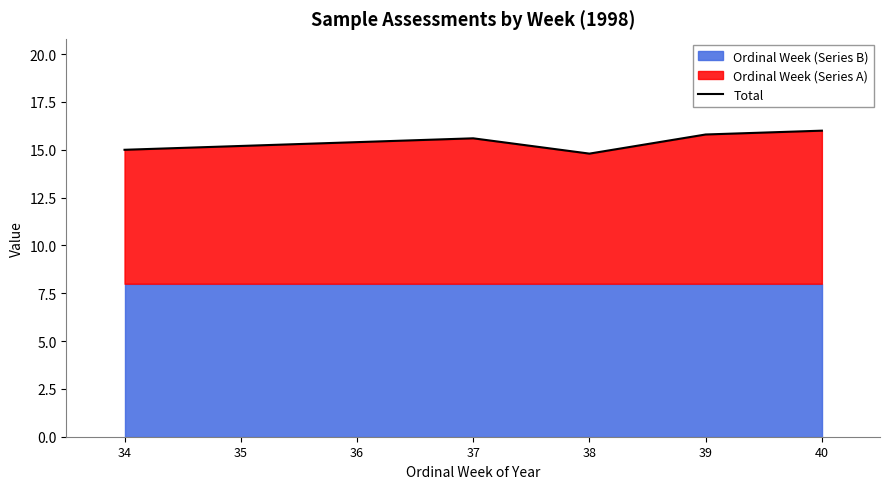

List the labels in order of value, smallest first.

38, 34, 35, 36, 37, 39, 40